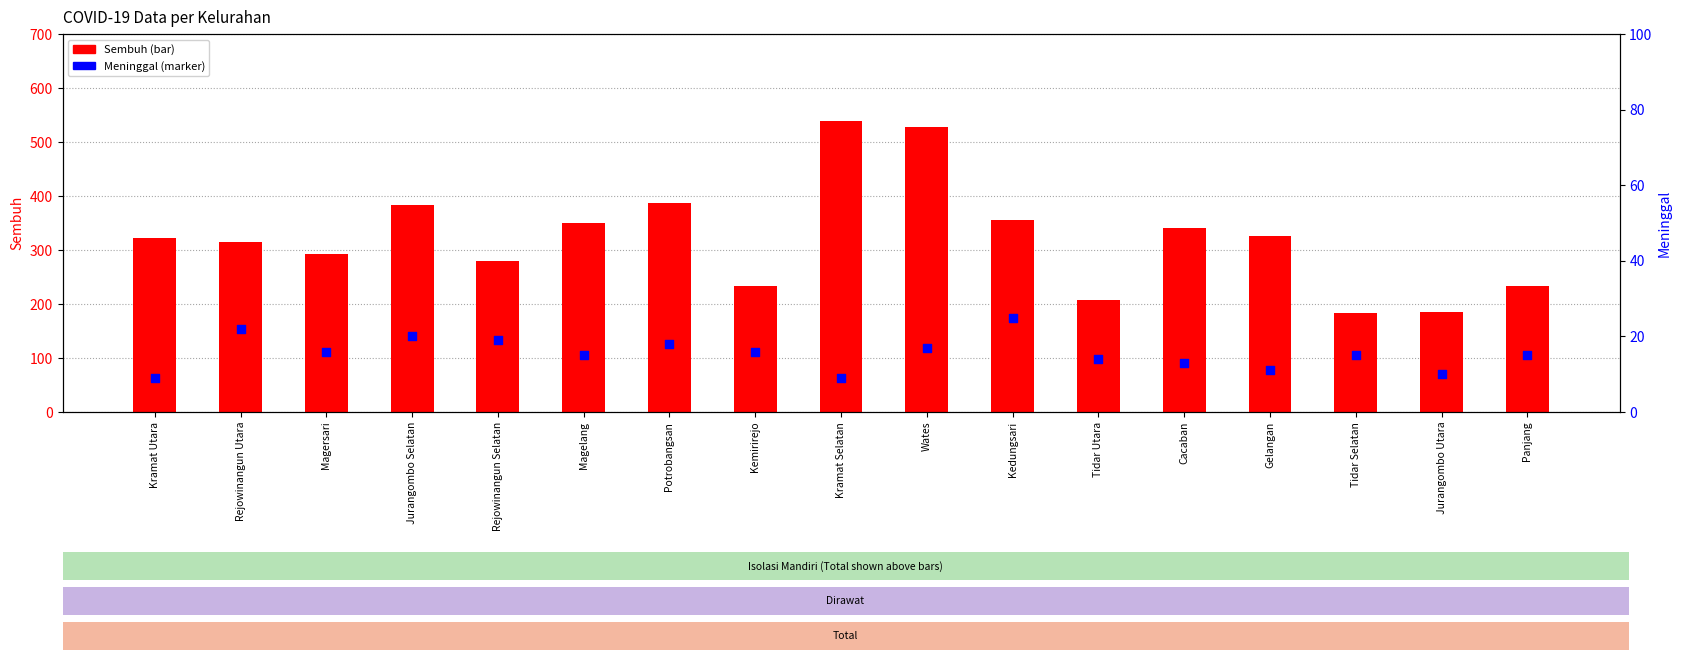

At how many categories does at least one series exceed 13?

17